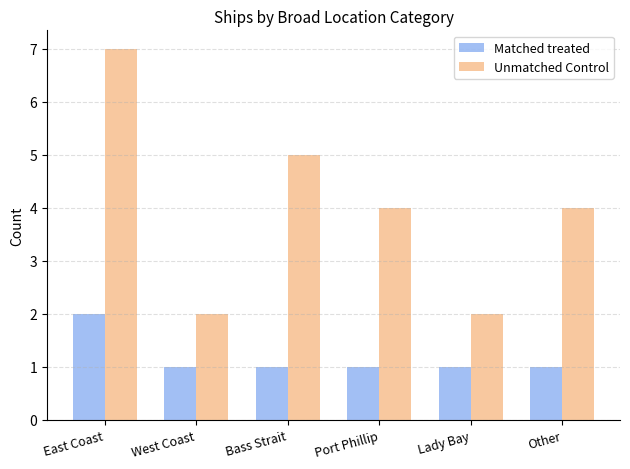

The value of Unmatched Control at West Coast is 2. True or false?

True